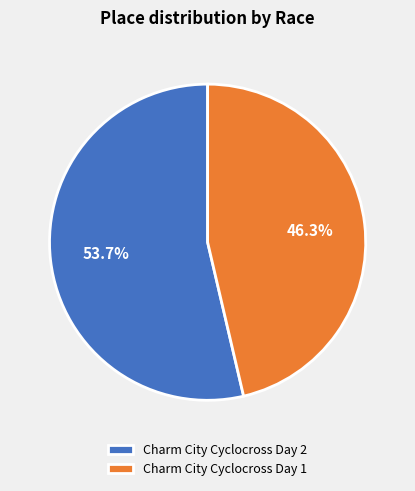

Do Charm City Cyclocross Day 2 and Charm City Cyclocross Day 1 together represent more than half of the pie?

Yes